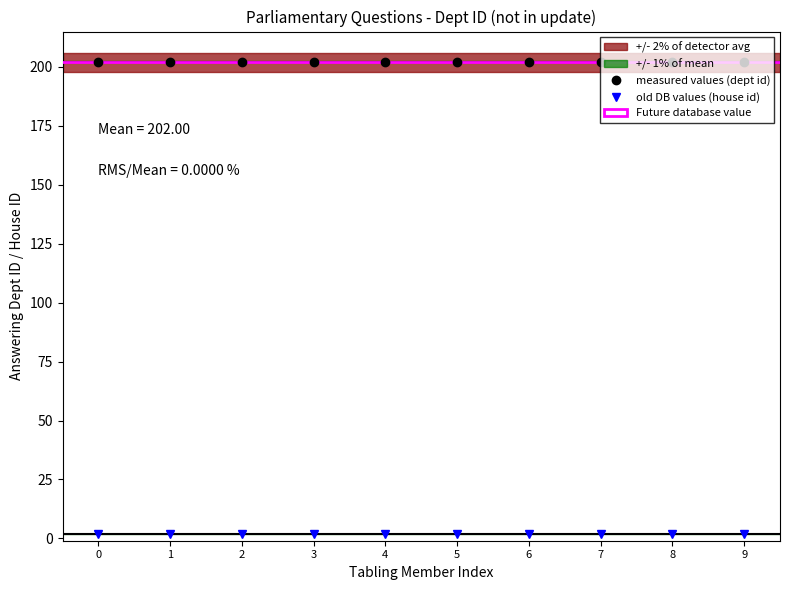

True or false: old DB values (house id) has a value of 1 at 6.

False